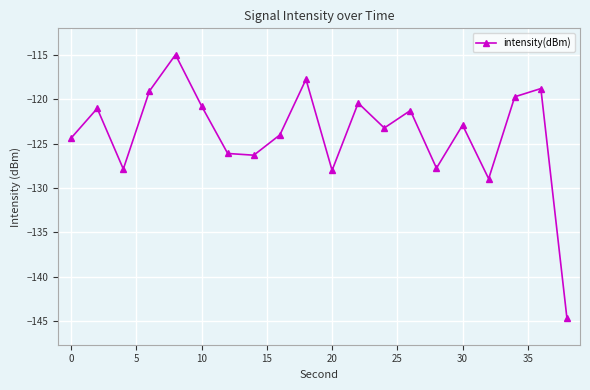

What is the value of the 18th point from the left?

-119.7